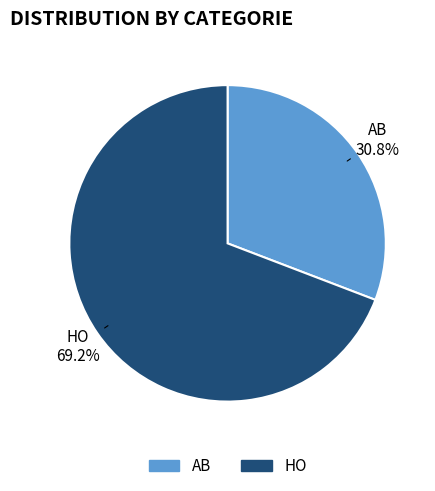

Which slice represents more than half of the pie?

HO